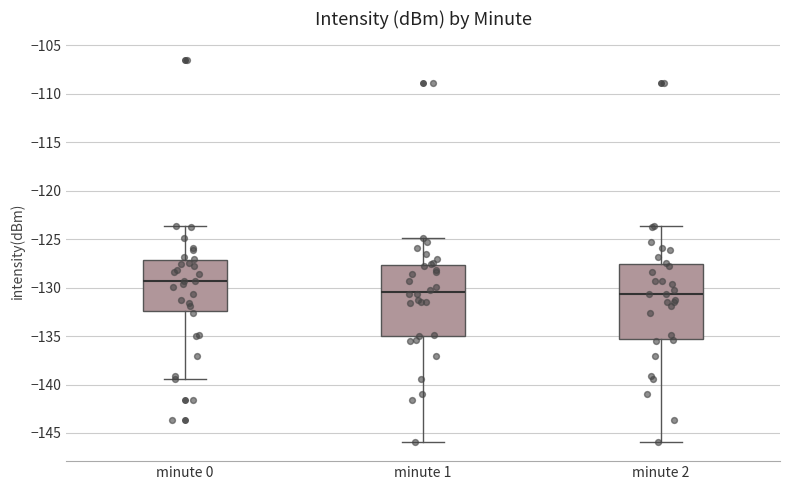

Reading left to right, read every box against the y-axis: the position of its median line, the range the box covers, and the ends of its whiskers. The values are not printed on the chart, so give them approximately, as read against the axis.

minute 0: median -129.5, box -132.5 to -127.0, whiskers -139.5 to -123.5
minute 1: median -130.5, box -135.0 to -127.5, whiskers -146.0 to -125.0
minute 2: median -130.5, box -135.5 to -127.5, whiskers -146.0 to -123.5